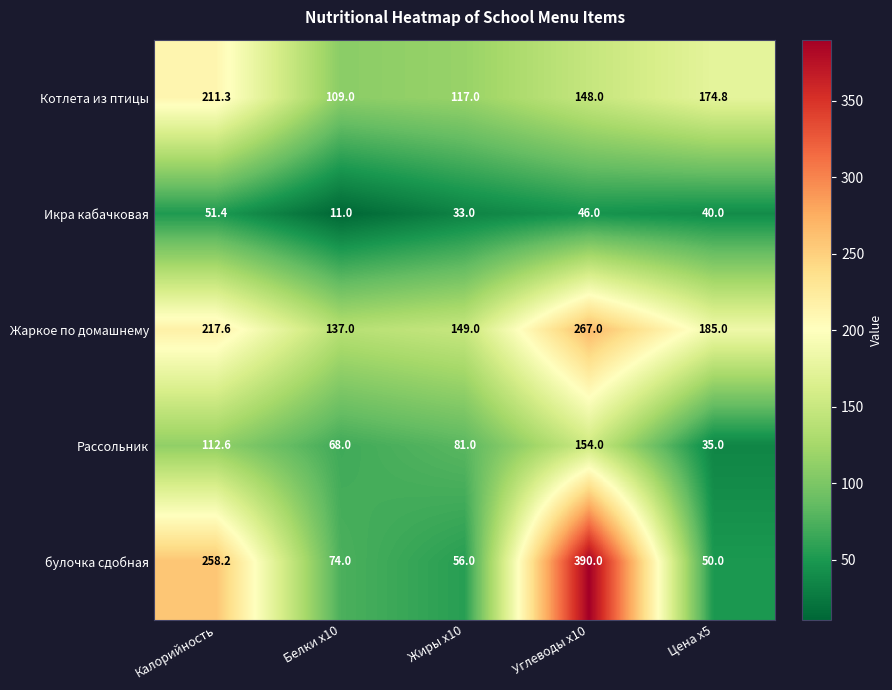

What is the difference between the second highest and second lowest values in the Котлета из птицы series?

57.8